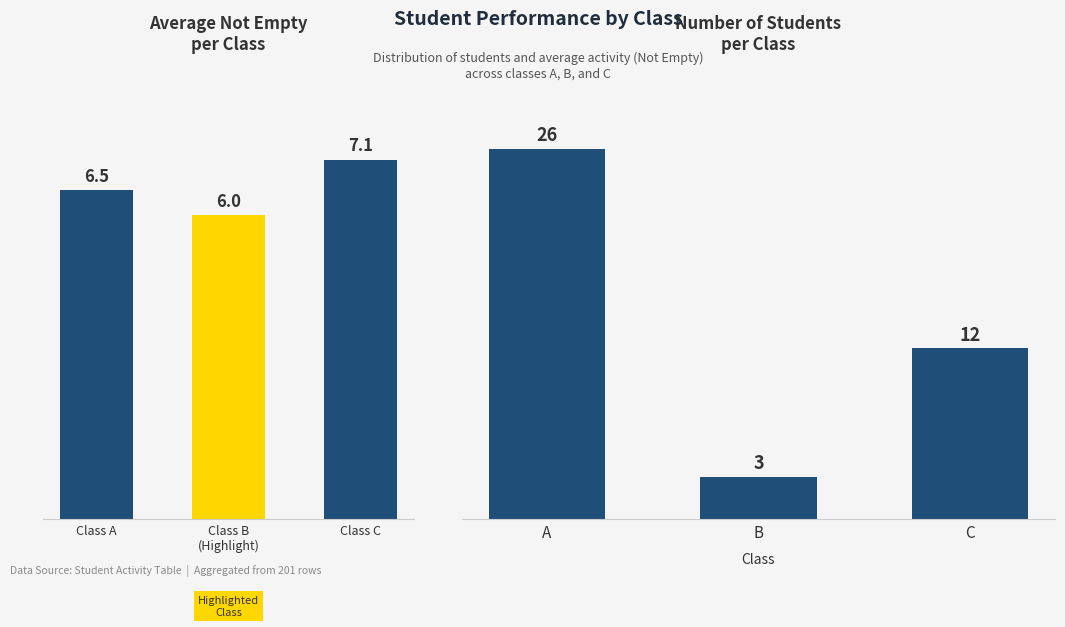

Reading left to right, extract all data points from this chart.

Avg Not Empty: 6.5	6.0	7.1
Student Count: 26.0	3.0	12.0